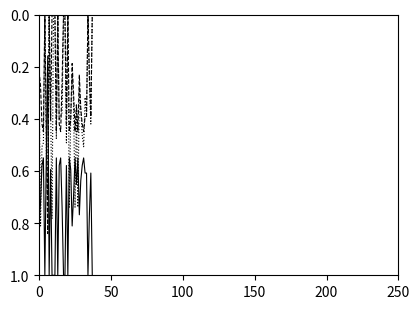

What is the greatest value displayed?

1.0